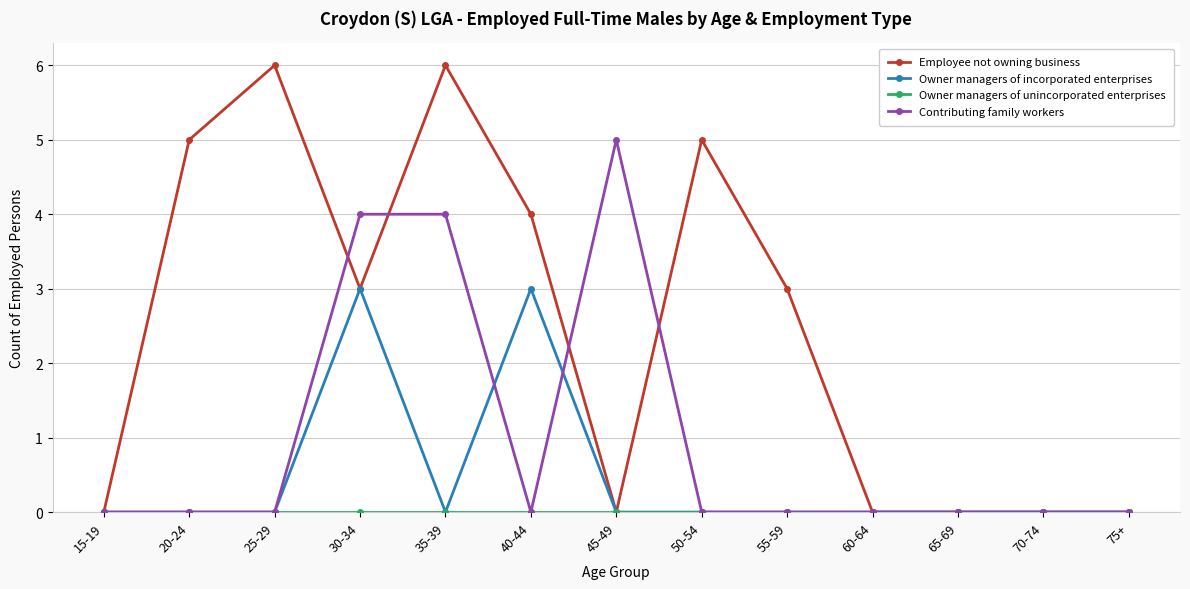

Which series has the largest total across all categories?

Employee not owning business